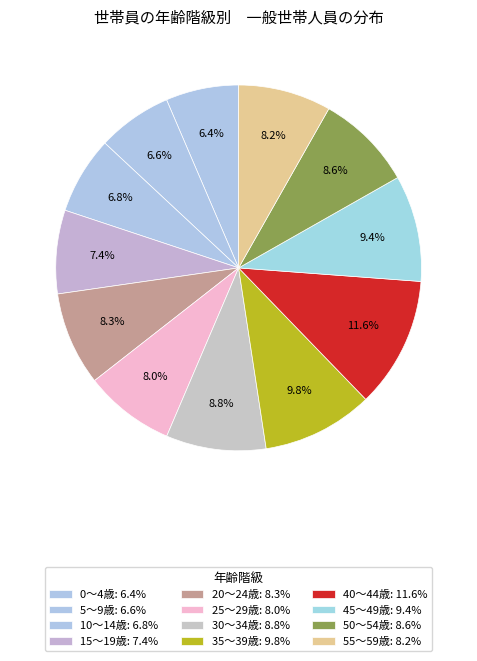

True or false: 5～9歳 accounts for 7% of the total.

True